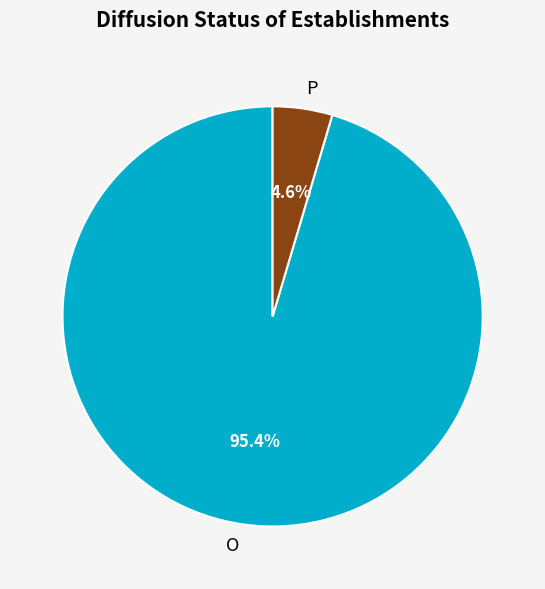

To the nearest percent, what portion does P represent?

5%